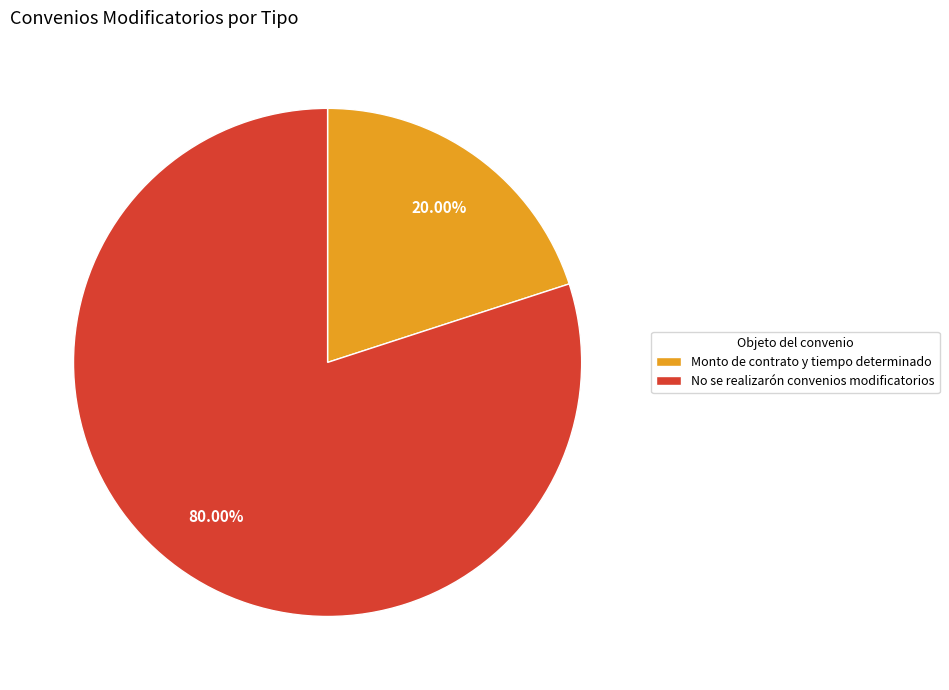

Is it true that No se realizarón convenios modificatorios is 91% of the pie?

False